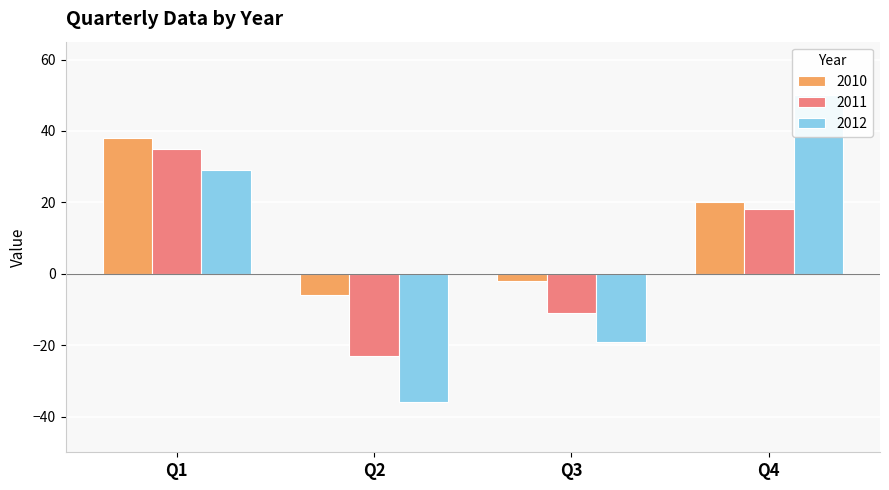

Reading right to left, list all the values displayed in this chart.

2010: 20	-2	-6	38
2011: 18	-11	-23	35
2012: 50	-19	-36	29